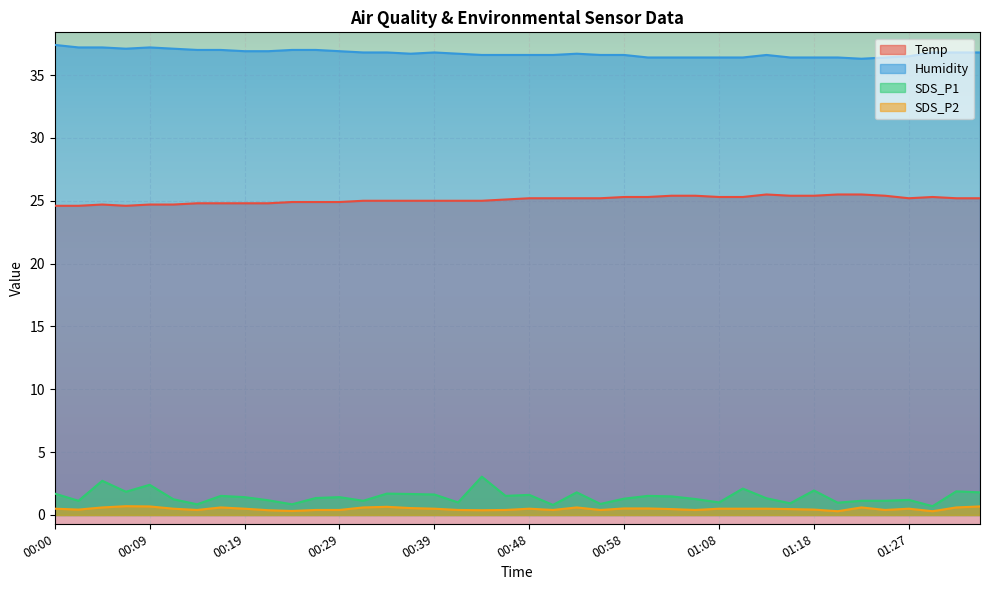

Reading right to left, what are all the values shown in this chart?

Temp: 01:35=25.2	01:32=25.2	01:30=25.3	01:27=25.2	01:25=25.4	01:22=25.5	01:20=25.5	01:18=25.4	01:15=25.4	01:13=25.5	01:10=25.3	01:08=25.3	01:05=25.4	01:03=25.4	01:00=25.3	00:58=25.3	00:56=25.2	00:53=25.2	00:51=25.2	00:48=25.2	00:46=25.1	00:43=25.0	00:41=25.0	00:39=25.0	00:36=25.0	00:34=25.0	00:31=25.0	00:29=24.9	00:26=24.9	00:24=24.9	00:22=24.8	00:19=24.8	00:17=24.8	00:14=24.8	00:12=24.7	00:09=24.7	00:07=24.6	00:05=24.7	00:02=24.6	00:00=24.6
Humidity: 01:35=36.8	01:32=36.8	01:30=36.8	01:27=36.5	01:25=36.4	01:22=36.3	01:20=36.4	01:18=36.4	01:15=36.4	01:13=36.6	01:10=36.4	01:08=36.4	01:05=36.4	01:03=36.4	01:00=36.4	00:58=36.6	00:56=36.6	00:53=36.7	00:51=36.6	00:48=36.6	00:46=36.6	00:43=36.6	00:41=36.7	00:39=36.8	00:36=36.7	00:34=36.8	00:31=36.8	00:29=36.9	00:26=37.0	00:24=37.0	00:22=36.9	00:19=36.9	00:17=37.0	00:14=37.0	00:12=37.1	00:09=37.2	00:07=37.1	00:05=37.2	00:02=37.2	00:00=37.4
SDS_P1: 01:35=1.8	01:32=1.9	01:30=0.7	01:27=1.2	01:25=1.1	01:22=1.1	01:20=1.0	01:18=1.9	01:15=0.9	01:13=1.3	01:10=2.1	01:08=1.0	01:05=1.3	01:03=1.5	01:00=1.5	00:58=1.3	00:56=0.9	00:53=1.8	00:51=0.8	00:48=1.6	00:46=1.5	00:43=3.0	00:41=1.0	00:39=1.6	00:36=1.7	00:34=1.7	00:31=1.1	00:29=1.4	00:26=1.4	00:24=0.8	00:22=1.2	00:19=1.4	00:17=1.5	00:14=0.8	00:12=1.2	00:09=2.4	00:07=1.9	00:05=2.7	00:02=1.1	00:00=1.7
SDS_P2: 01:35=0.7	01:32=0.6	01:30=0.3	01:27=0.5	01:25=0.4	01:22=0.6	01:20=0.3	01:18=0.4	01:15=0.5	01:13=0.5	01:10=0.5	01:08=0.5	01:05=0.4	01:03=0.5	01:00=0.5	00:58=0.5	00:56=0.4	00:53=0.6	00:51=0.4	00:48=0.5	00:46=0.4	00:43=0.4	00:41=0.4	00:39=0.5	00:36=0.6	00:34=0.7	00:31=0.6	00:29=0.4	00:26=0.4	00:24=0.3	00:22=0.4	00:19=0.5	00:17=0.6	00:14=0.4	00:12=0.5	00:09=0.7	00:07=0.7	00:05=0.6	00:02=0.4	00:00=0.5